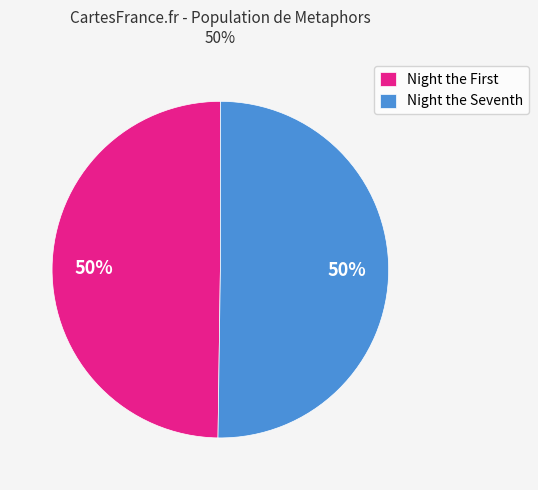

True or false: Night the Seventh accounts for 50% of the total.

True